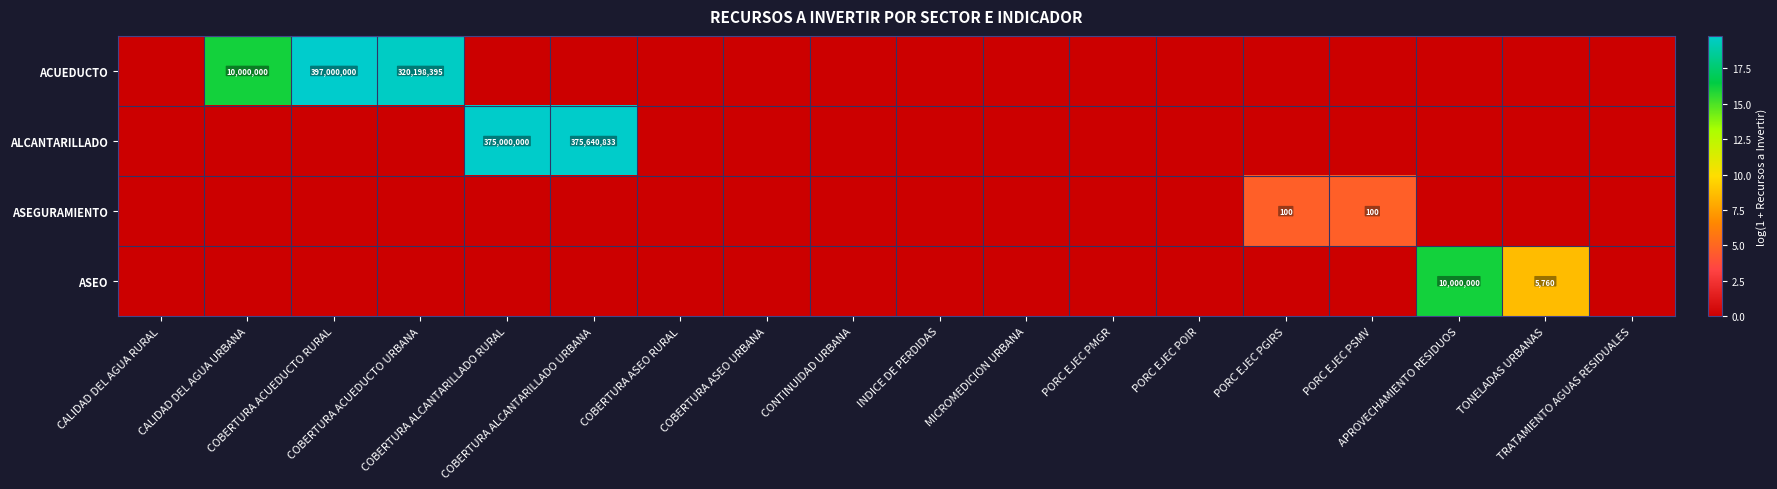

What is the highest value of the ACUEDUCTO series?

19.8